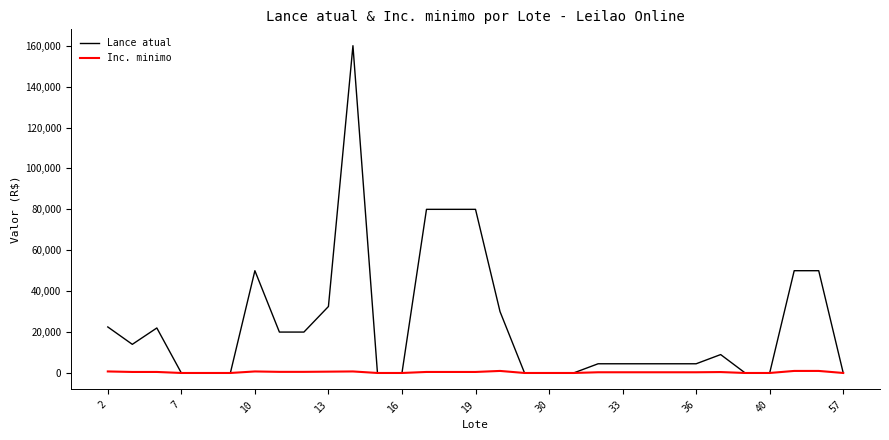

List the series in order of their overall mean, highest first.

Lance atual, Inc. minimo